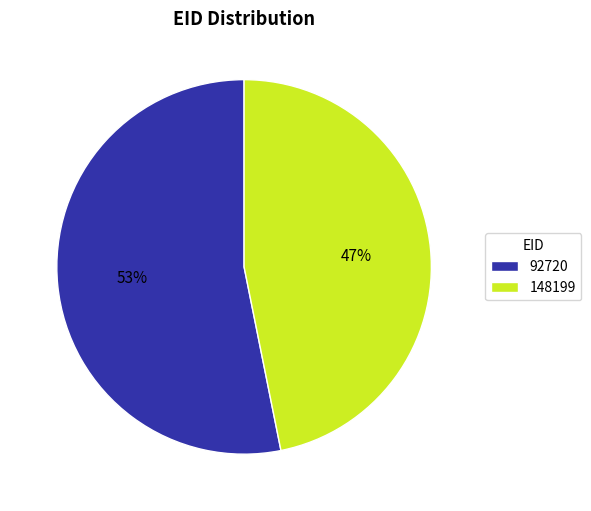

What percentage is the 92720 slice, to the nearest percent?

53%